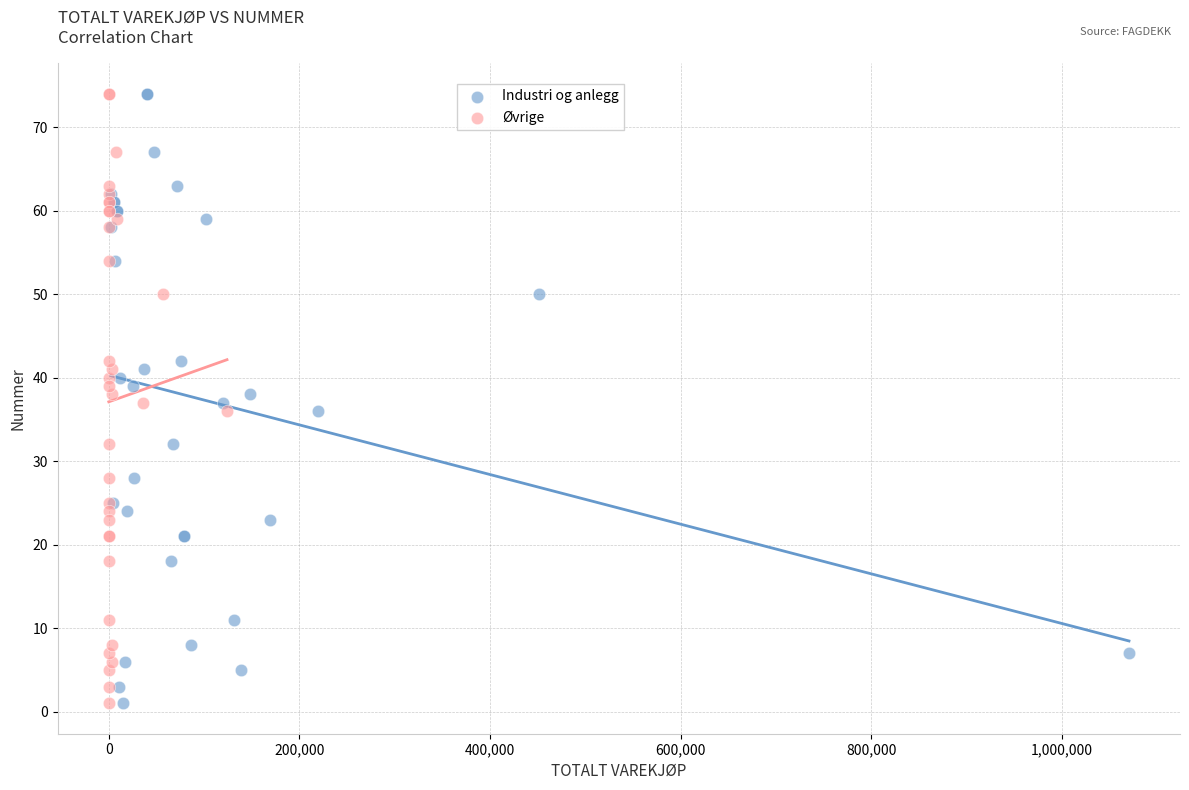

What are all the series names shown in the legend?

Industri og anlegg, Øvrige